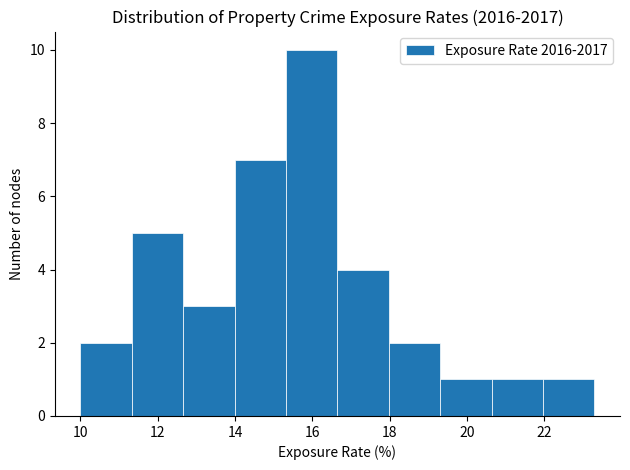

Reading left to right, list every bar in this chart as the range it spans on the x-axis followed by its height. Neither the bar edges nor the heights are printed on the chart, so give them approximately, as read against the axes.

10.0 to 11.4: 2
11.4 to 12.6: 5
12.6 to 14.0: 3
14.0 to 15.4: 7
15.4 to 16.6: 10
16.6 to 18.0: 4
18.0 to 19.4: 2
19.4 to 20.6: 1
20.6 to 22.0: 1
22.0 to 23.4: 1